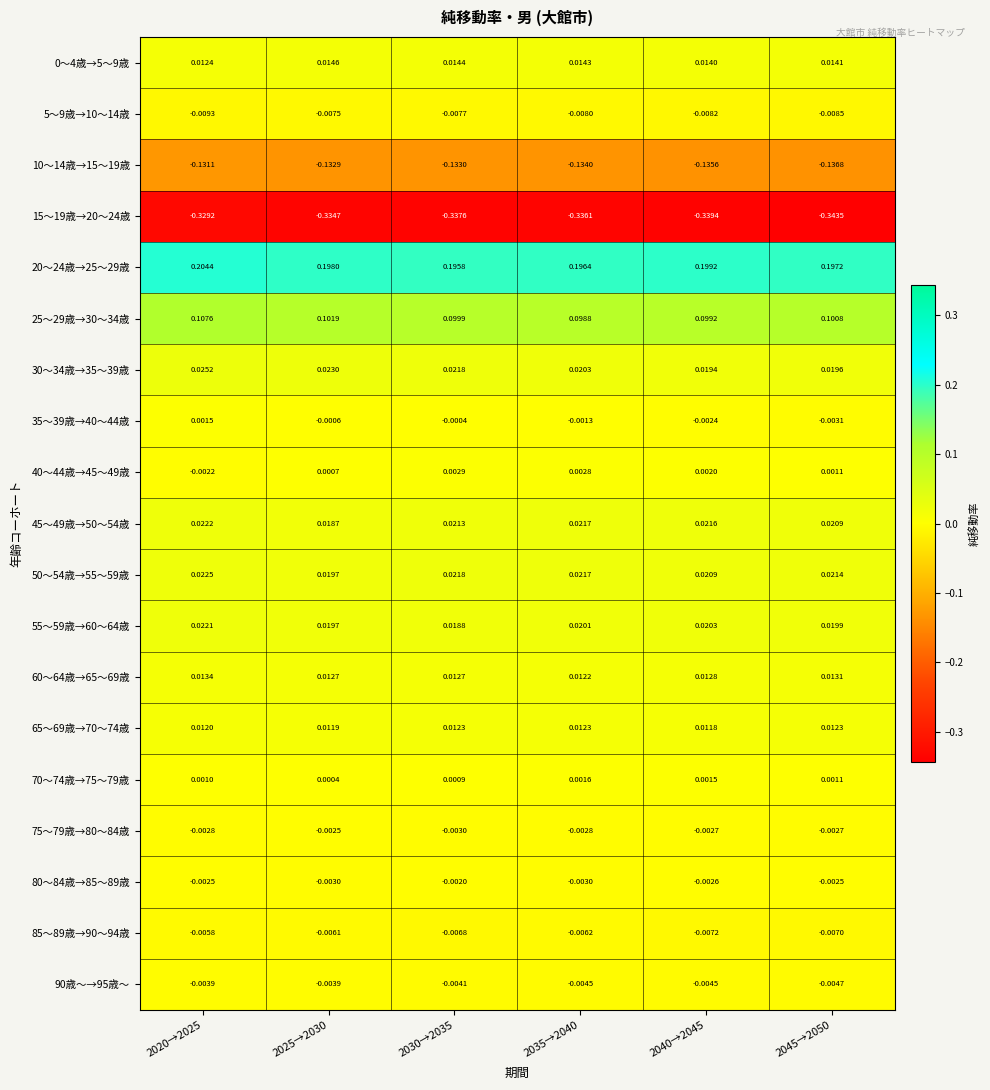

Is the value of 35～39歳→40～44歳 at 2035→2040 greater than the value of 85～89歳→90～94歳 at 2045→2050?

Yes